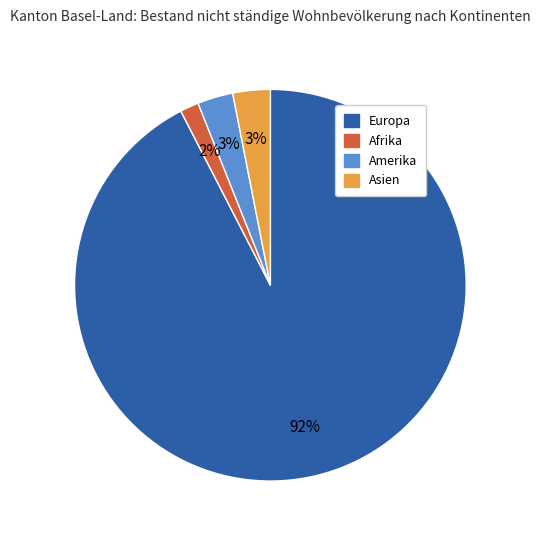

Does any single category account for the majority?

Yes